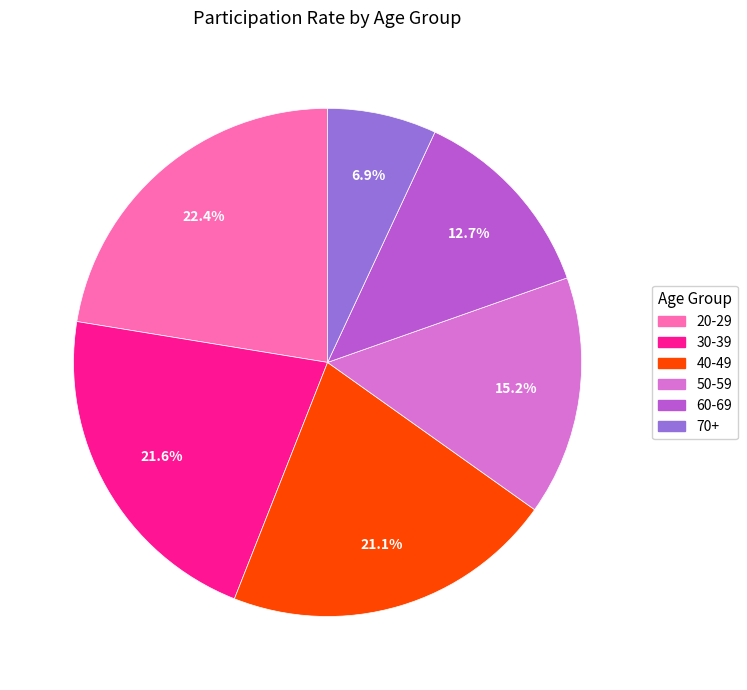

Is there a majority slice in this chart?

No